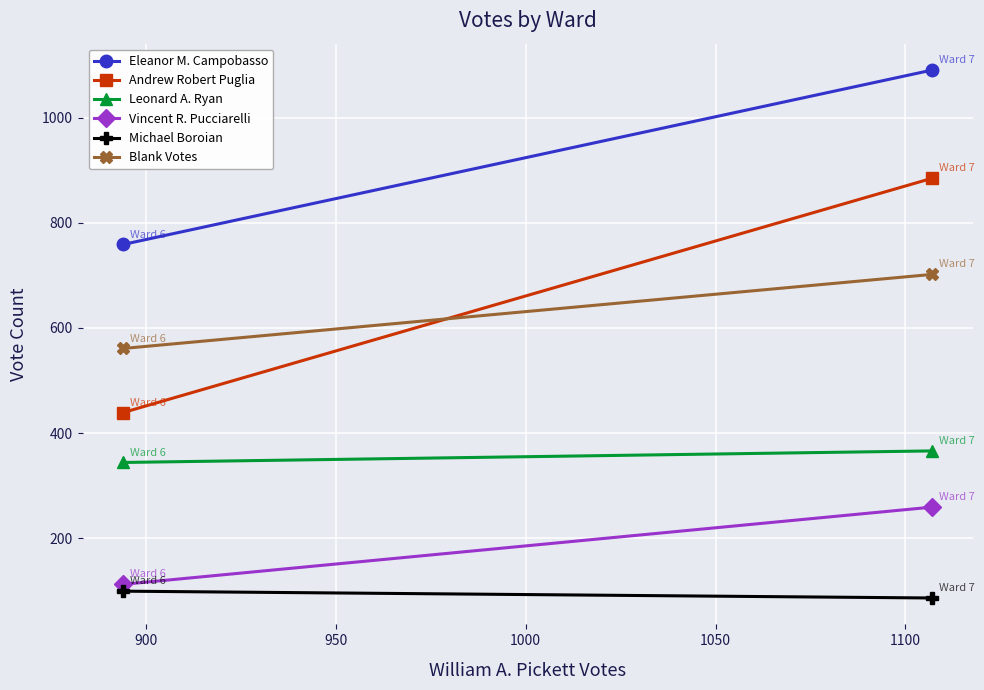

How many values in the Andrew Robert Puglia series are below 885?

1